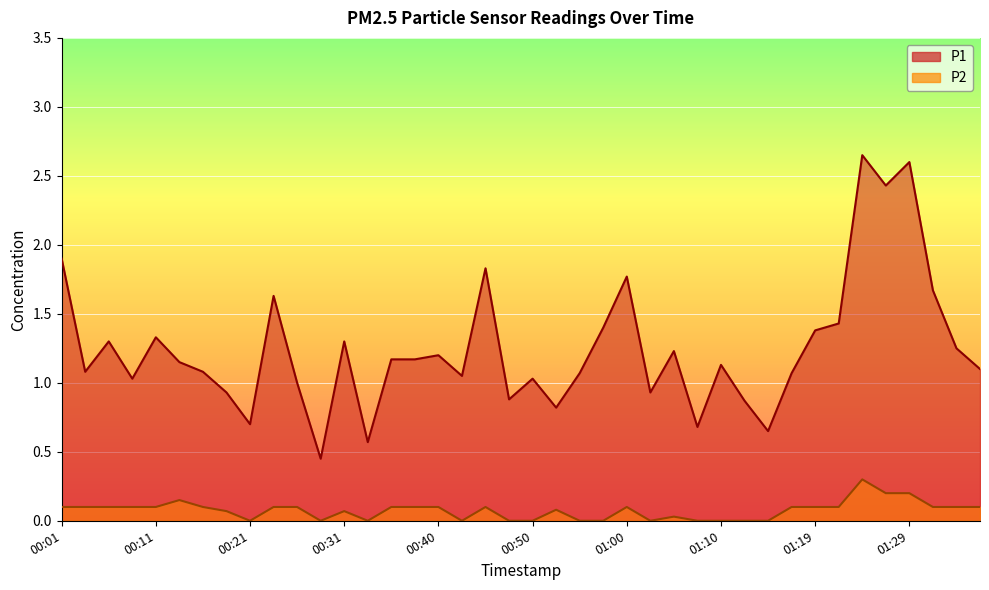

What is the sum of all P1 values?

49.9